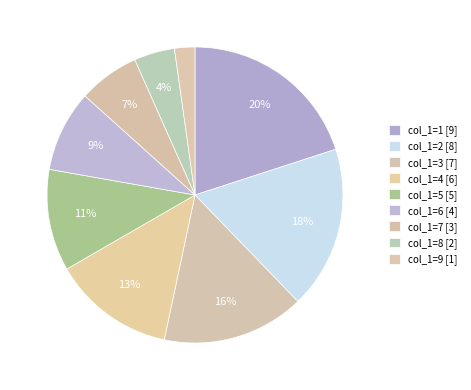

Which slice is the largest?

col_1=1 [9]